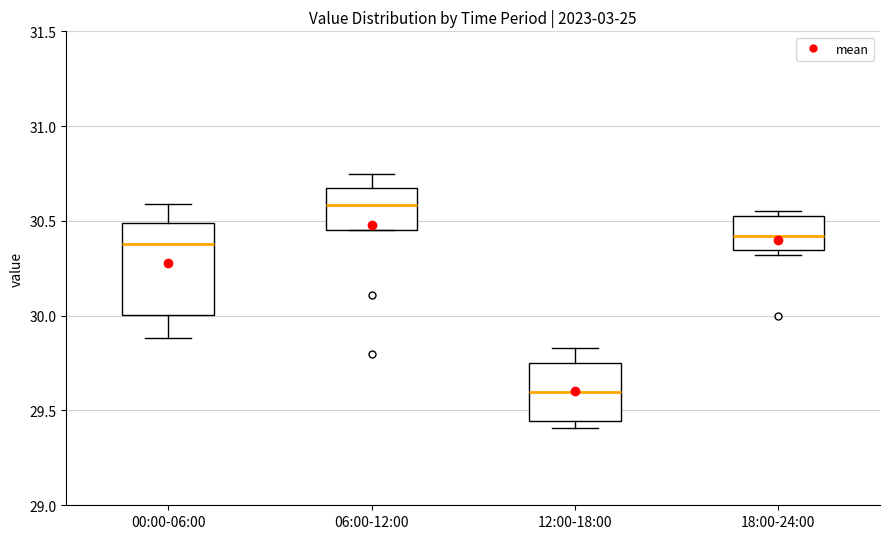

Reading left to right, read every box against the y-axis: the position of its median line, the range the box covers, and the ends of its whiskers. The values are not printed on the chart, so give them approximately, as read against the axis.

00:00-06:00: median 30.40, box 30.00 to 30.50, whiskers 29.90 to 30.60
06:00-12:00: median 30.60, box 30.45 to 30.70, whiskers 30.45 to 30.75
12:00-18:00: median 29.60, box 29.45 to 29.75, whiskers 29.40 to 29.85
18:00-24:00: median 30.40, box 30.35 to 30.55, whiskers 30.30 to 30.55 (just above the box's upper edge)